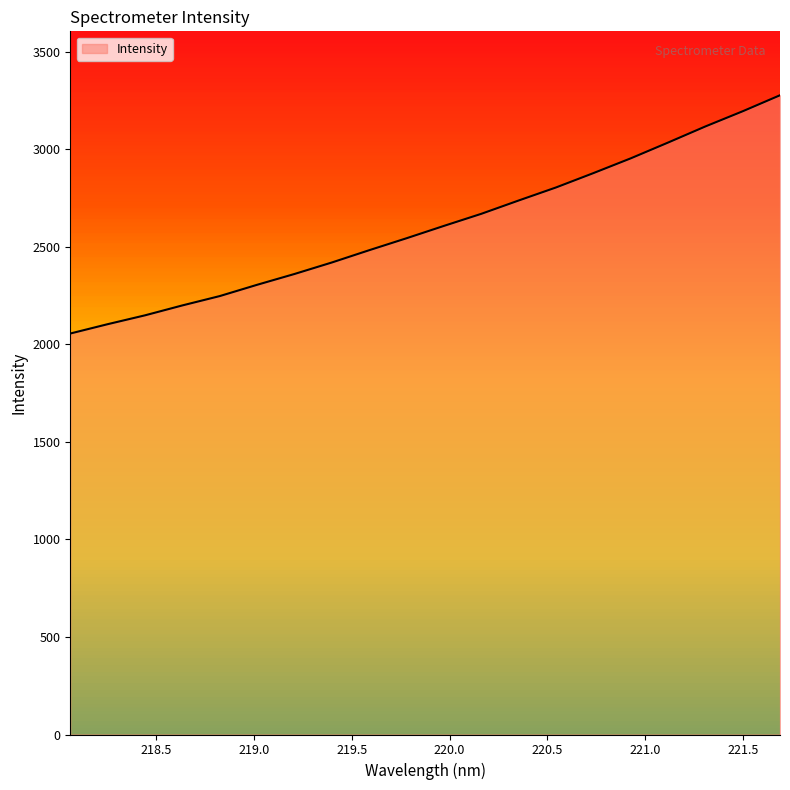

What is the greatest value displayed?

3275.8